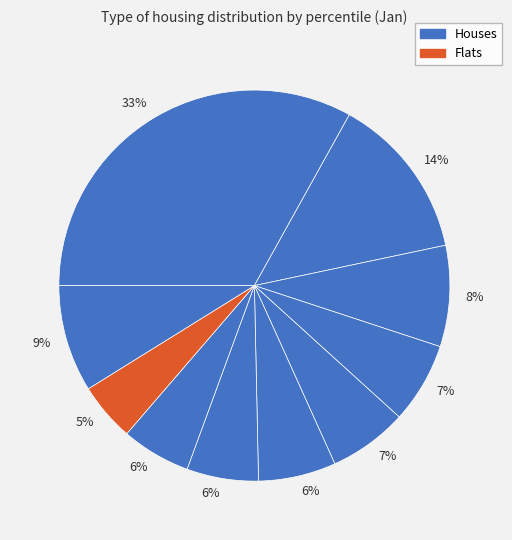

Does any single category account for the majority?

No